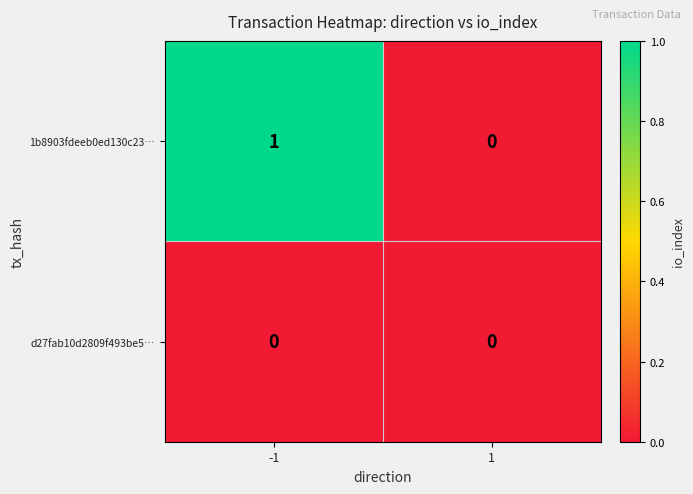

Rank the series by their average value, from lowest to highest.

d27fab10d2809f493be5…, 1b8903fdeeb0ed130c23…